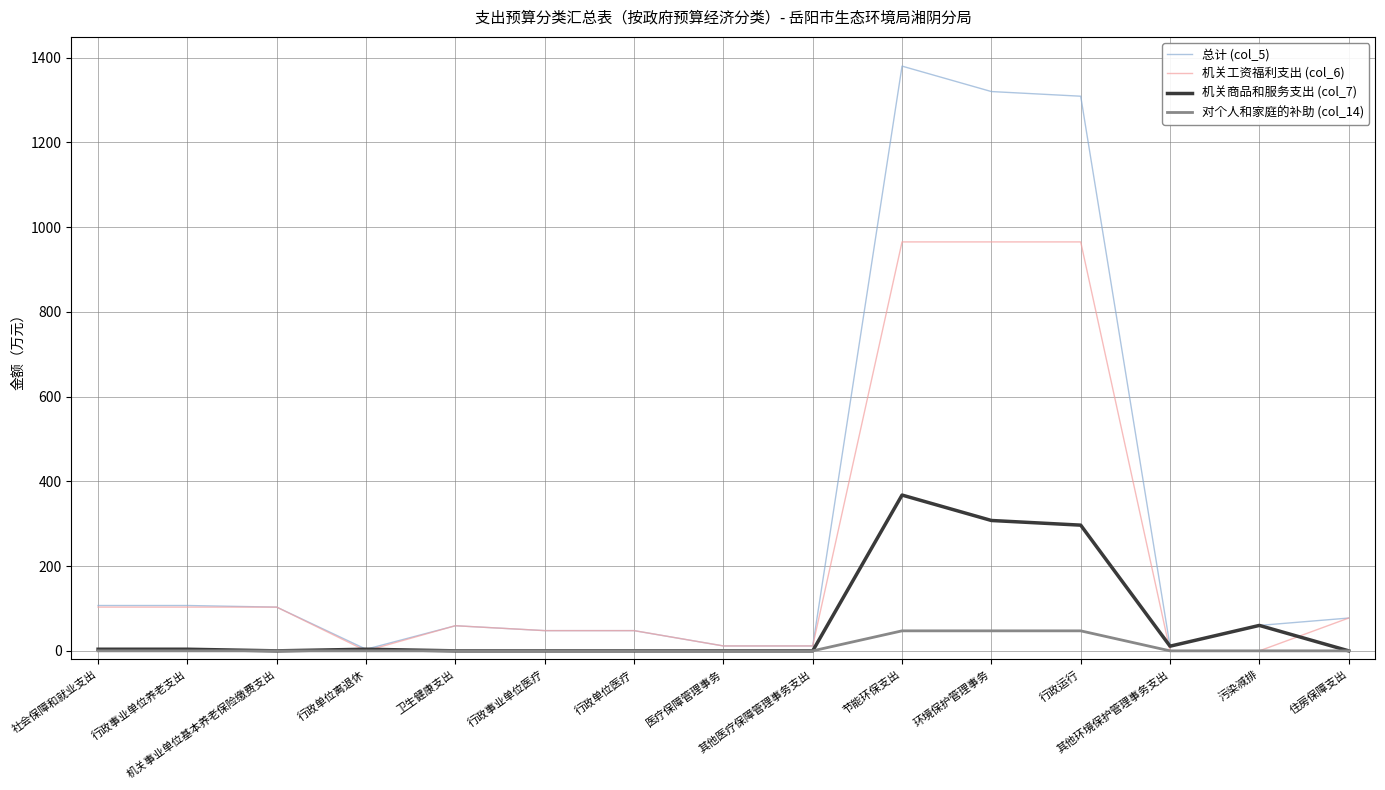

The 总计 (col_5) series shows 1319.7 at 环境保护管理事务. True or false?

True